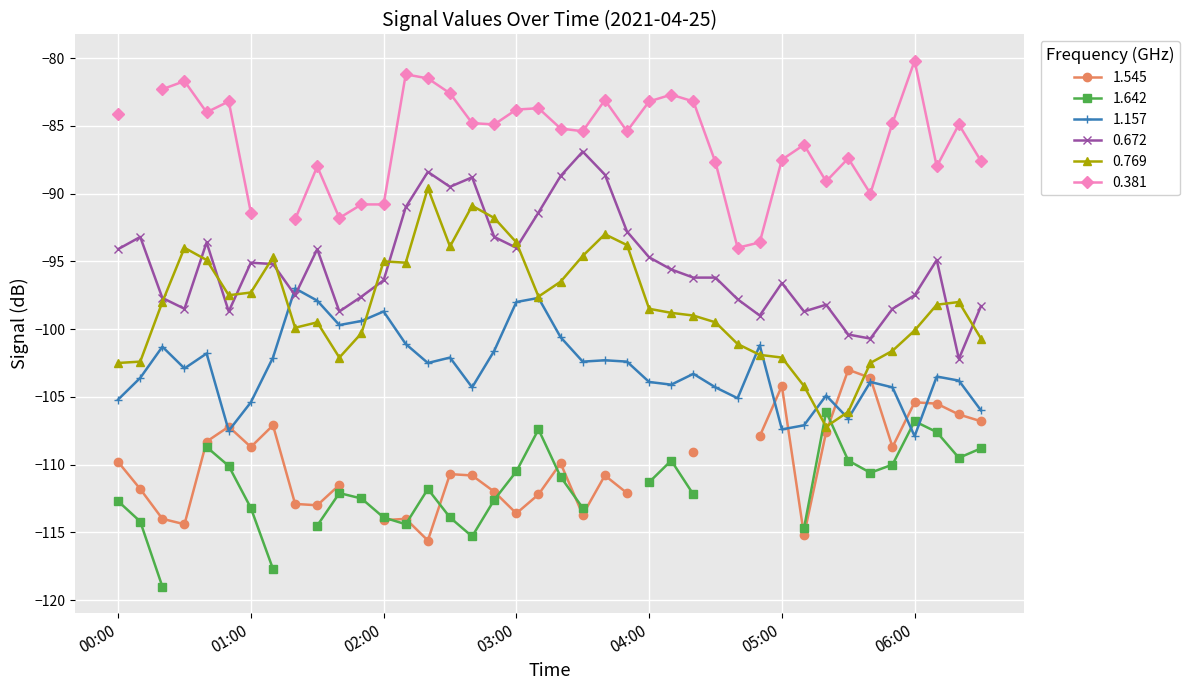

How many times do 1.157 and 0.672 cross each other?

2